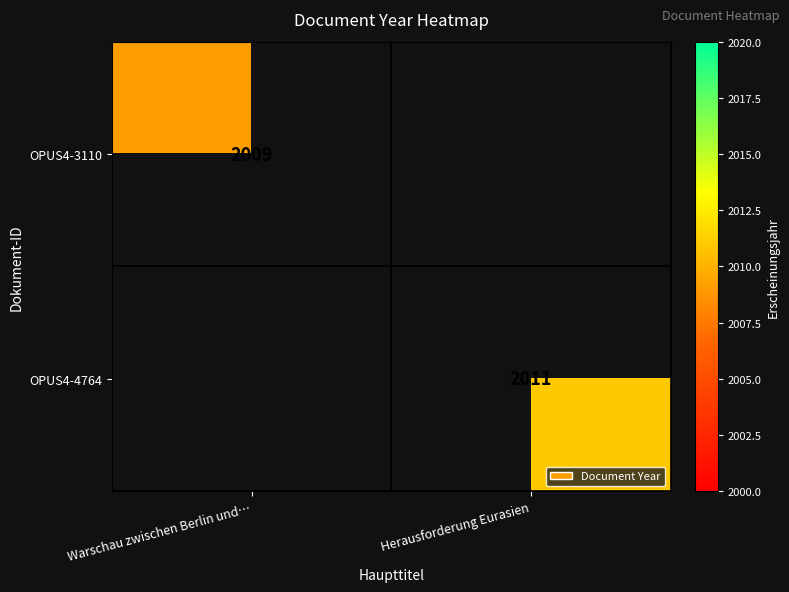

The OPUS4-3110 series shows 2009 at Warschau zwischen Berlin und…. True or false?

True